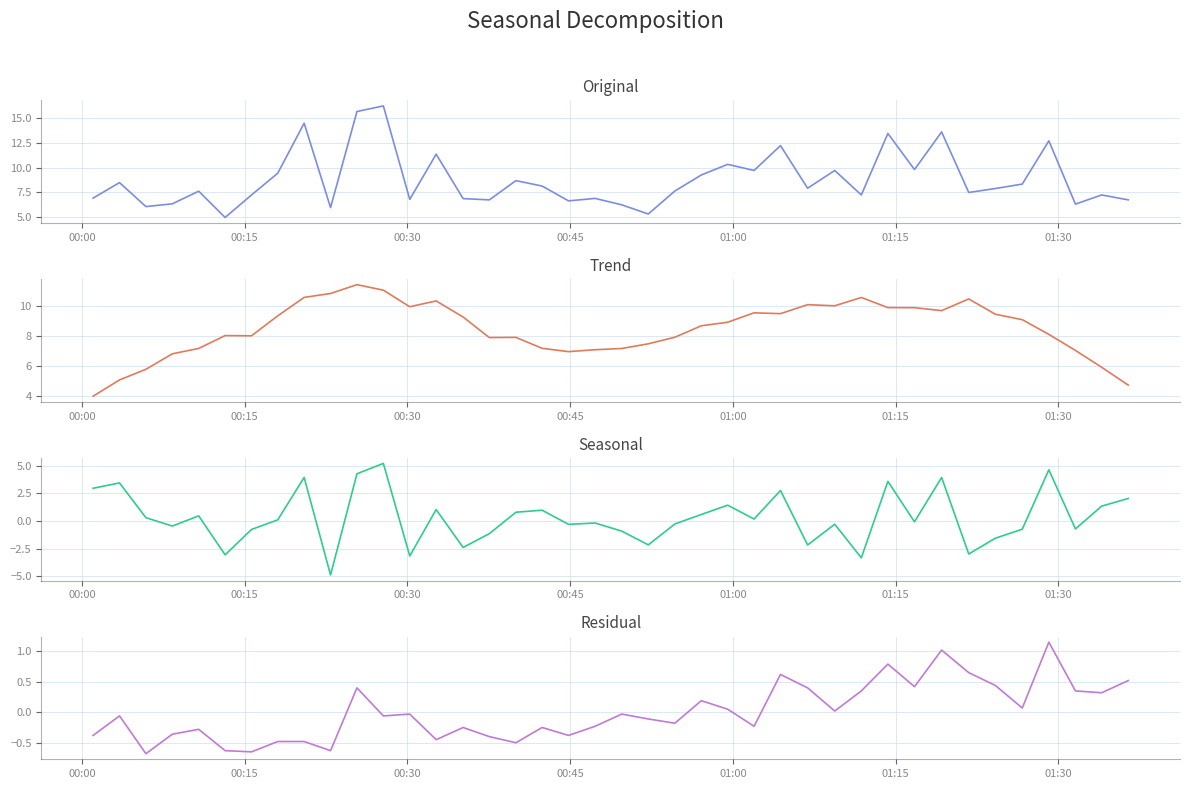

Which category has the lowest value in the Trend series?

00:00